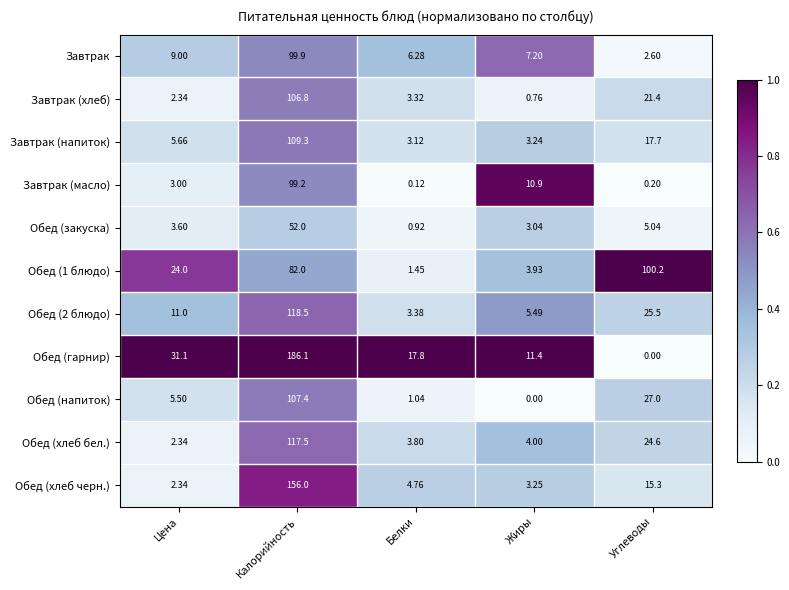

Which label corresponds to the largest value in the chart?

Калорийность